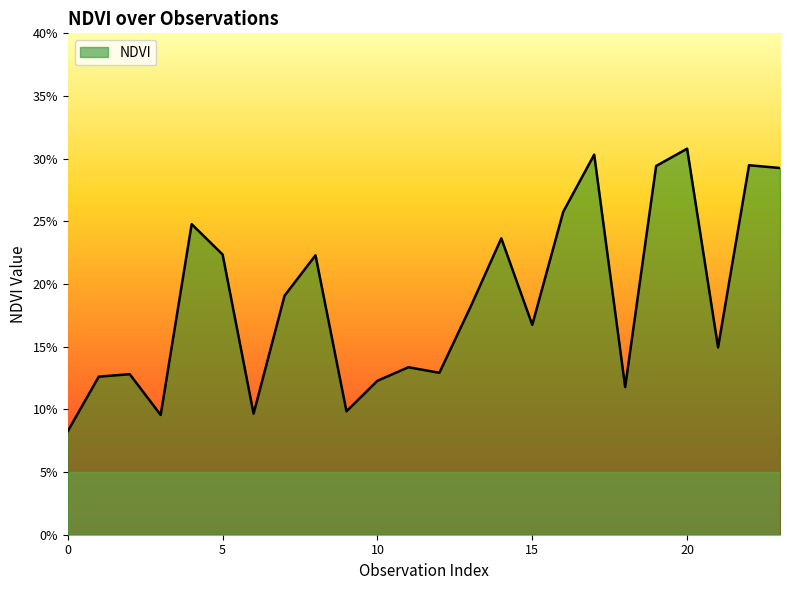

Does the chart have visible grid lines?

No